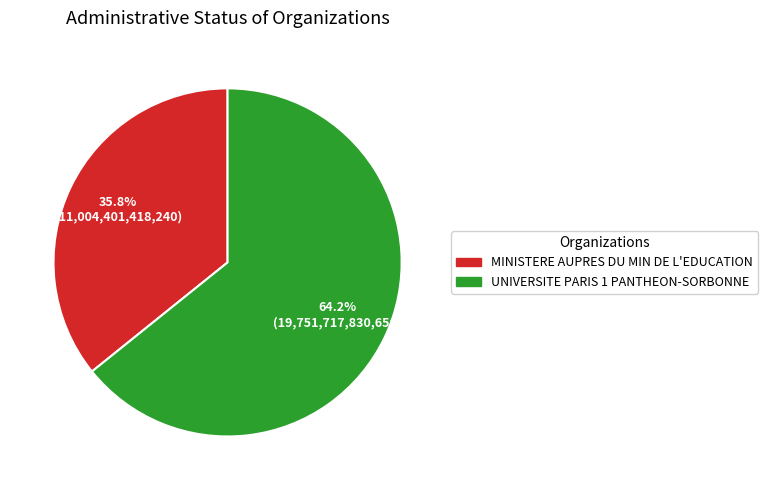

Is it true that UNIVERSITE PARIS 1 PANTHEON-SORBONNE is 77% of the pie?

False